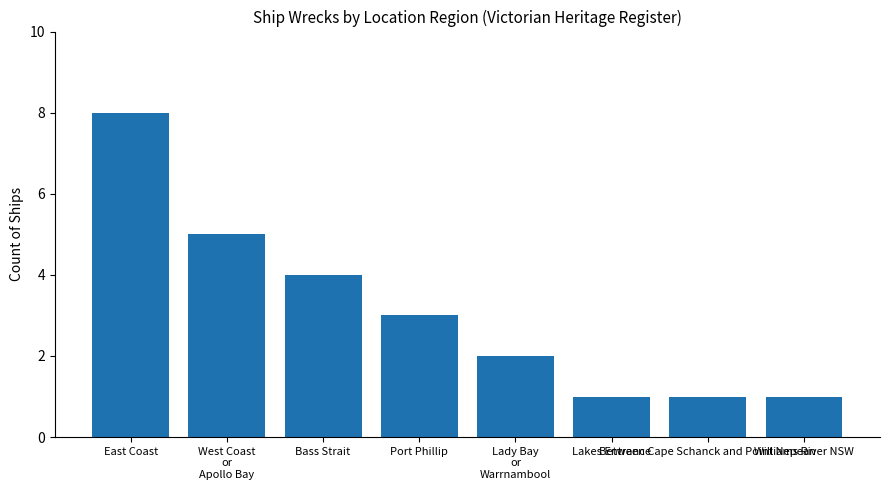

What is the difference between the maximum and second lowest values?

7